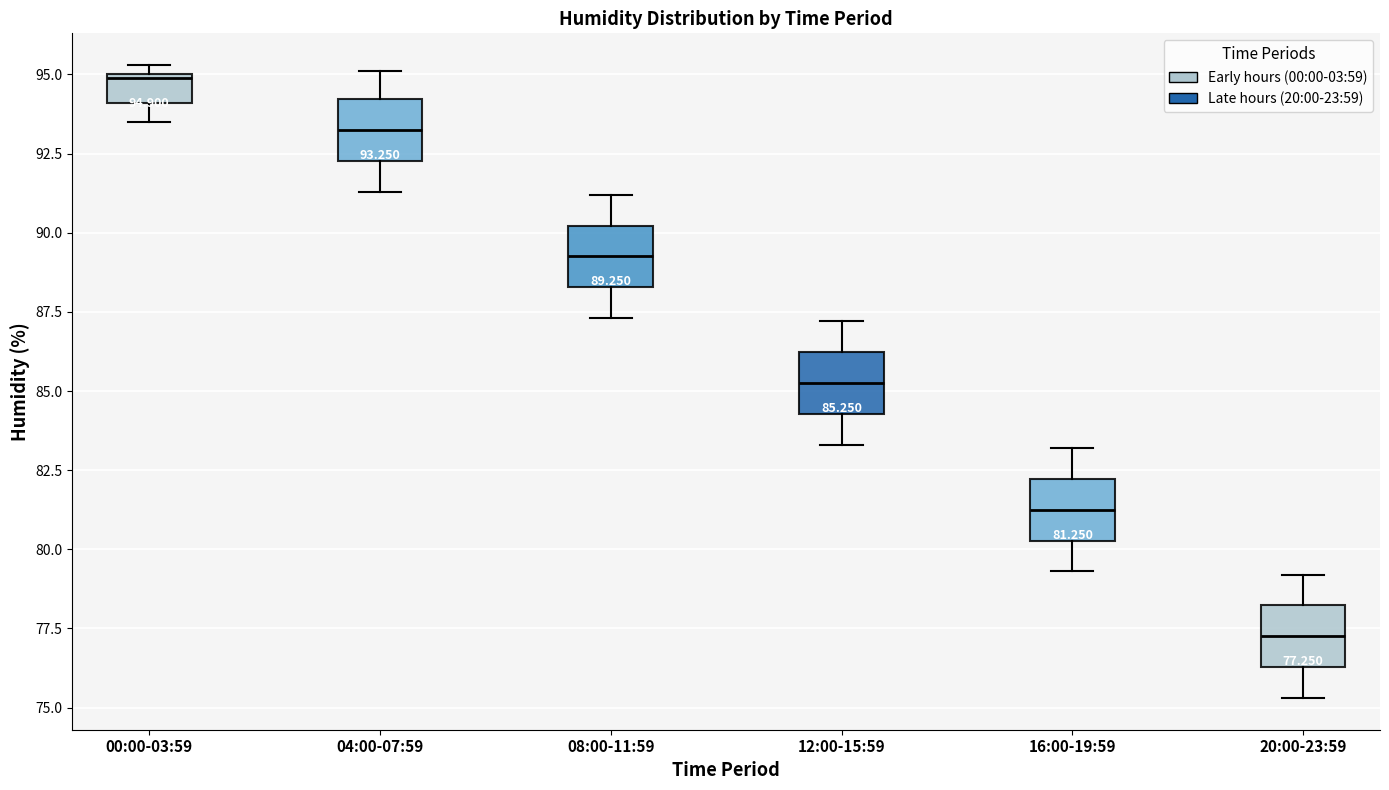

Which box's median line is the lowest?

20:00-23:59